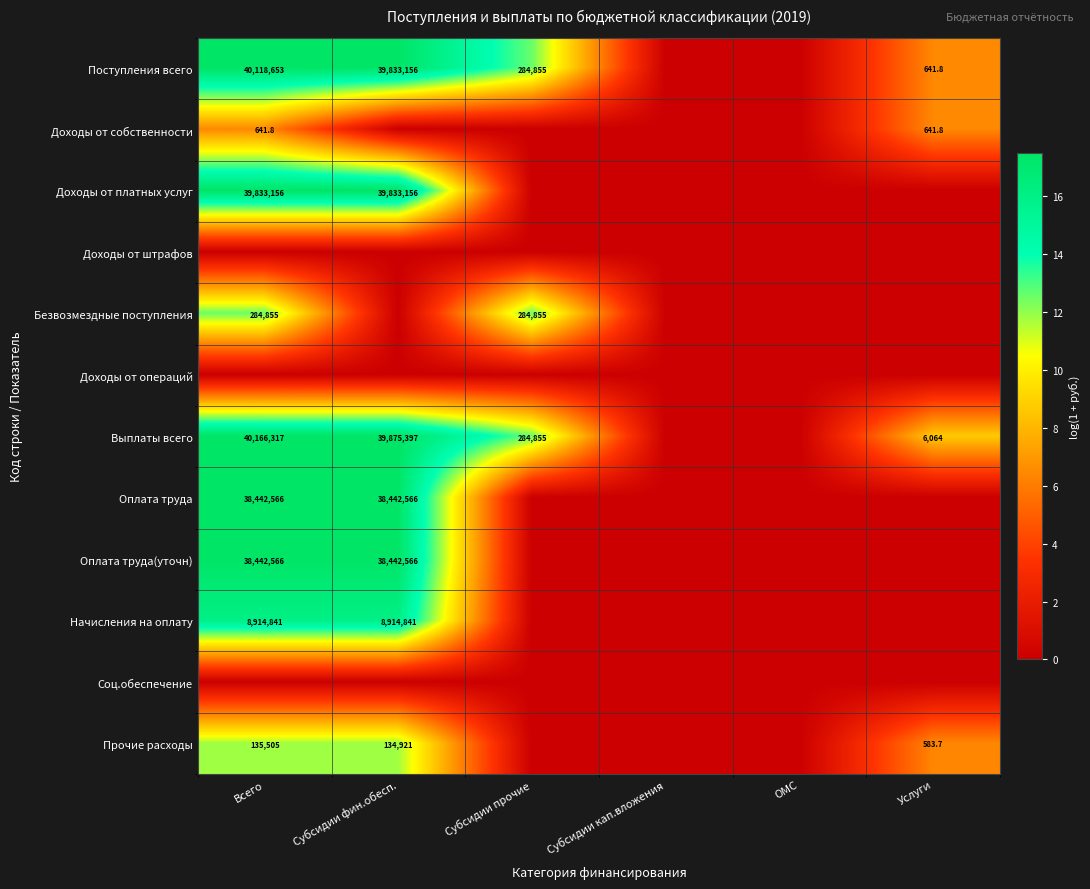

True or false: Доходы от собственности has a value of 957.5 at Всего.

False